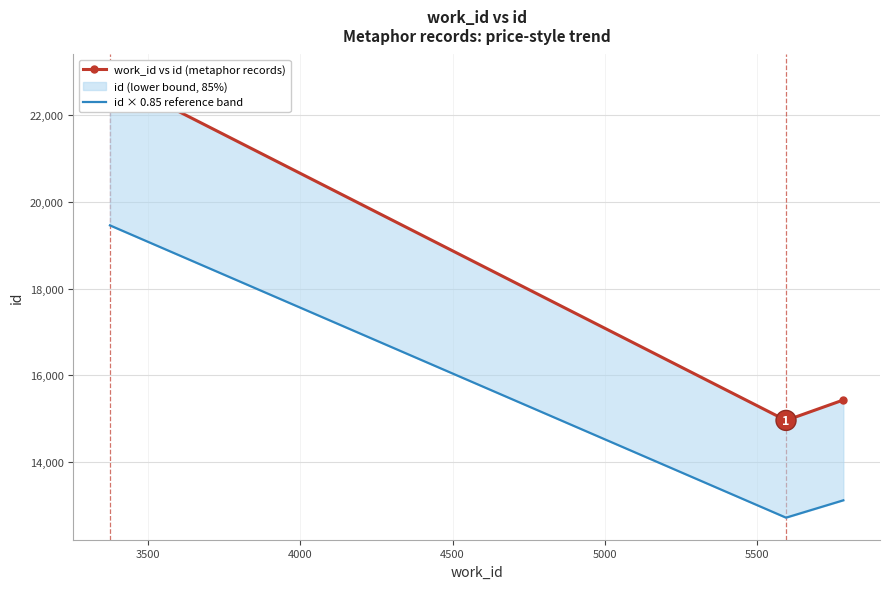

Reading left to right, transcribe all the data shown in this chart.

work_id vs id (metaphor records): 22890.0	14957.0	15428.0
id × 0.85 reference band: 19456.5	12713.4	13113.8